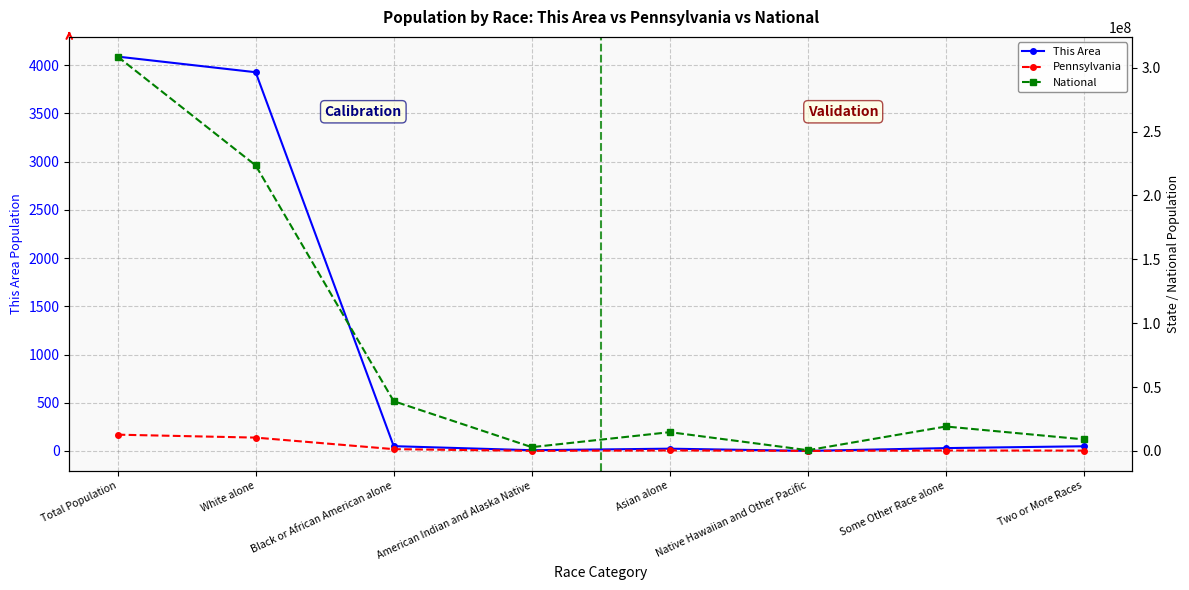

How many interior local peaks does the Pennsylvania series have?

2